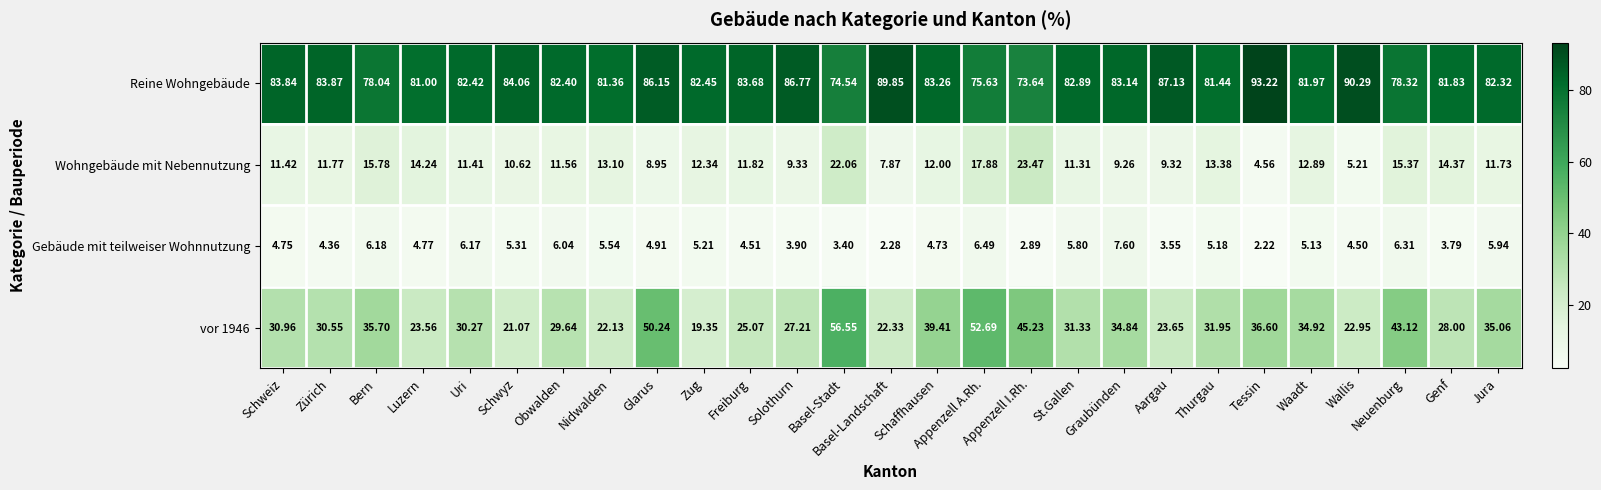

At which label does Wohngebäude mit Nebennutzung reach its peak?

Appenzell I.Rh.